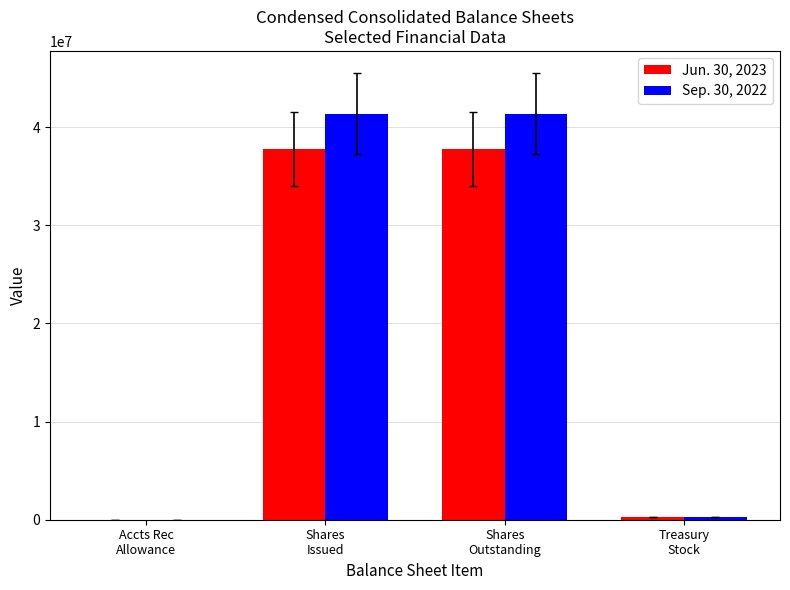

What is the greatest value displayed?

41351350